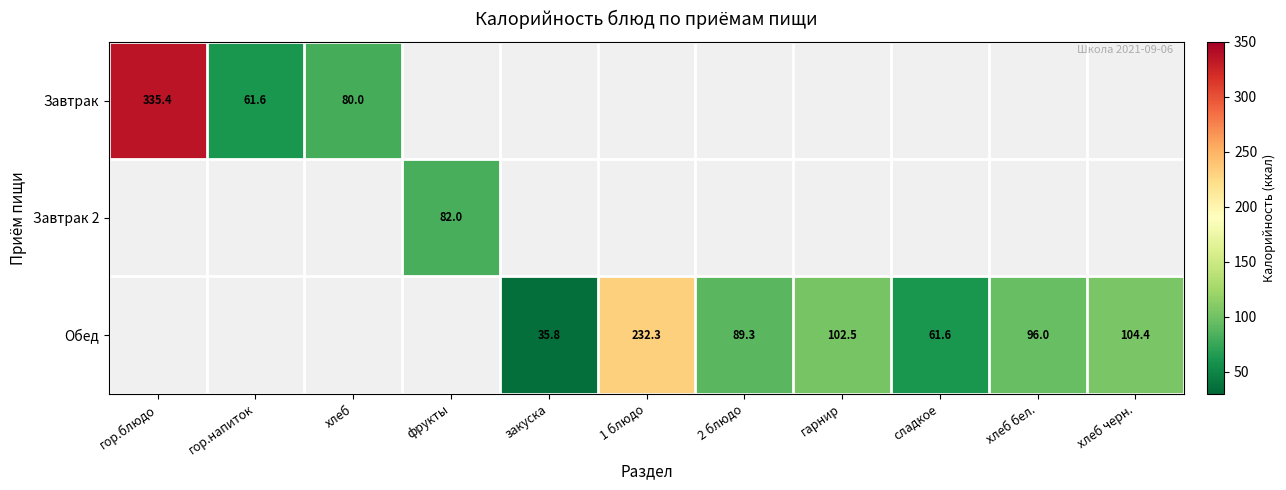

The value of Завтрак 2 at фрукты is 20.3. True or false?

False